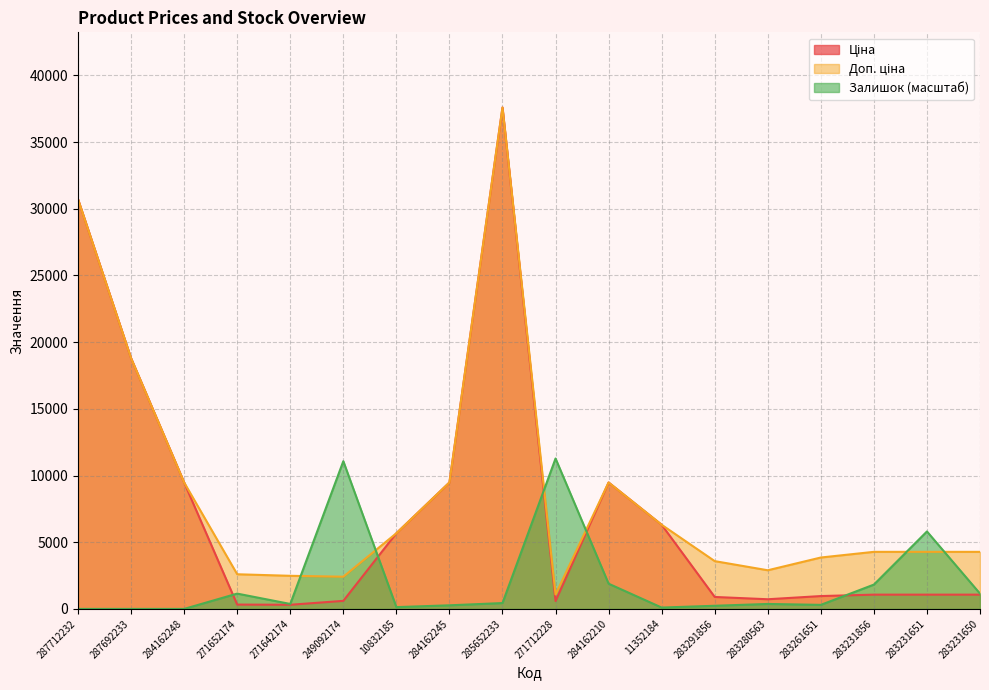

What is the spread (max minus min) of values at 283231856?

3209.3